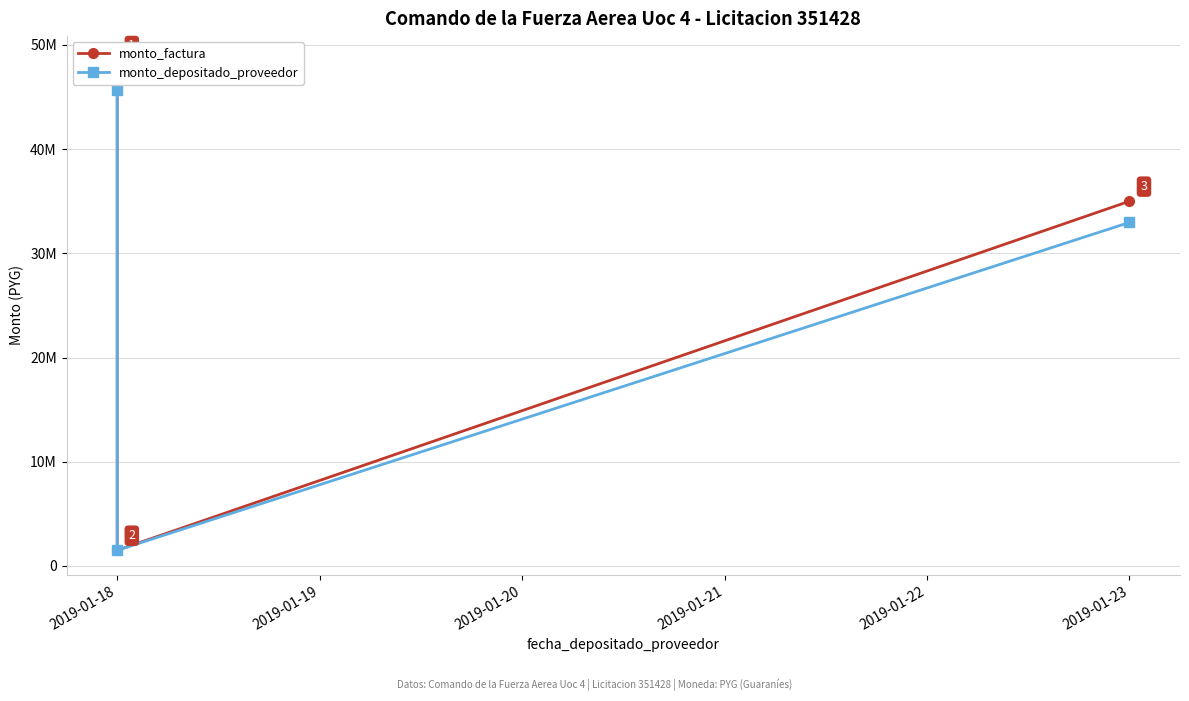

Does the chart have visible grid lines?

Yes